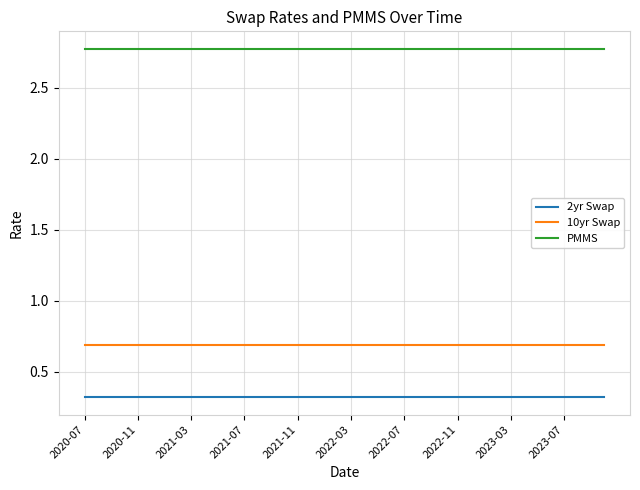

What is the maximum value for PMMS?

2.8